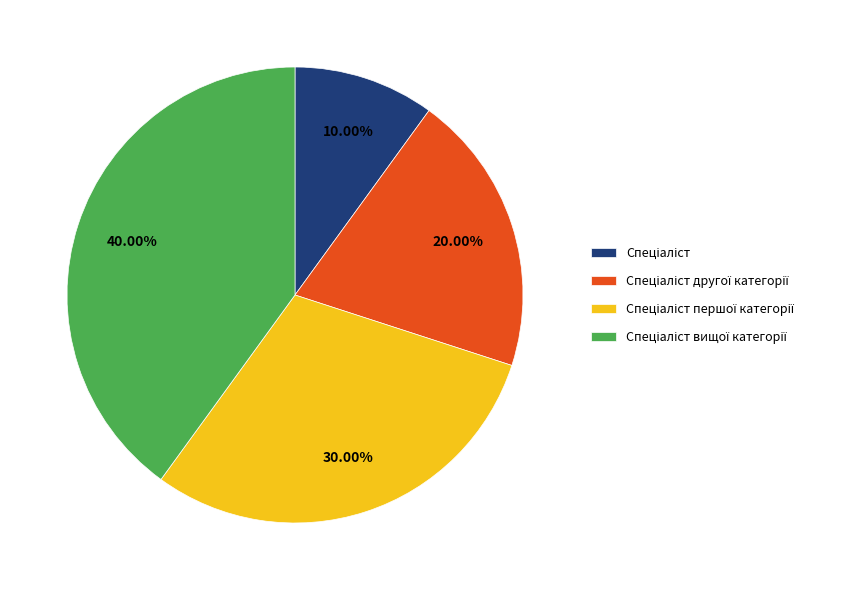

How many slices are in this pie chart?

4